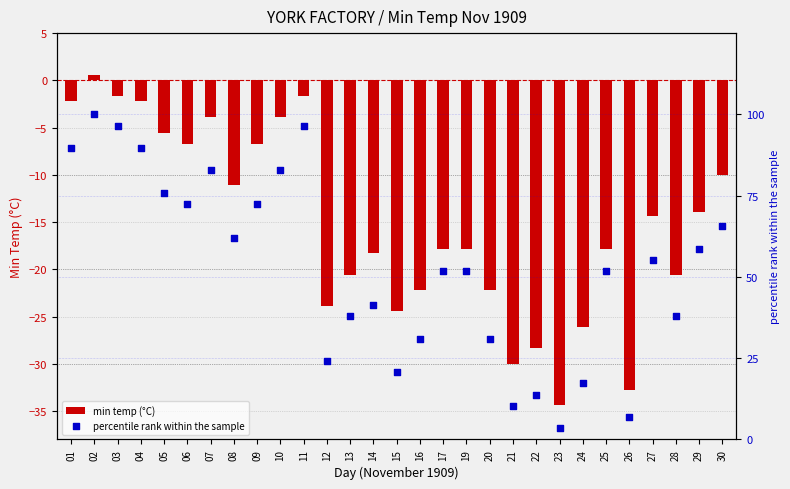

At how many categories does at least one series exceed -1?

29